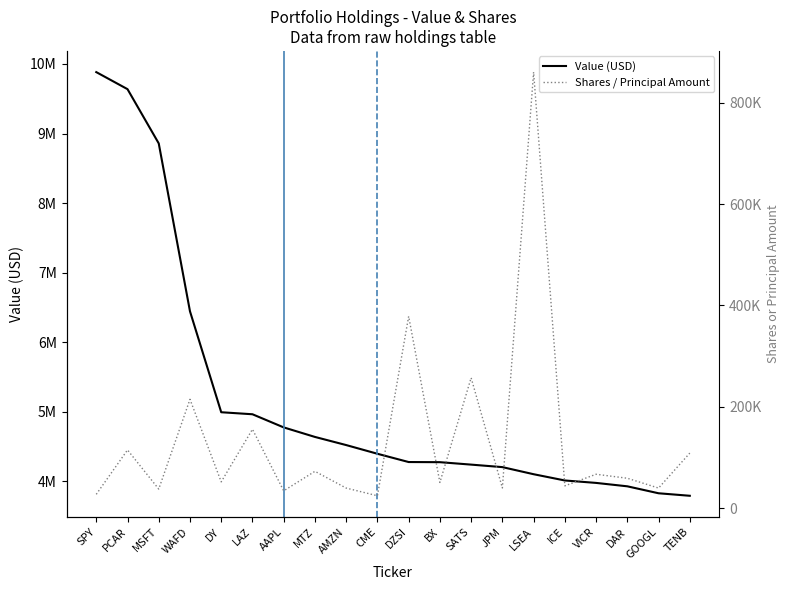

True or false: Shares / Principal Amount has a value of 38034 at MSFT.

True